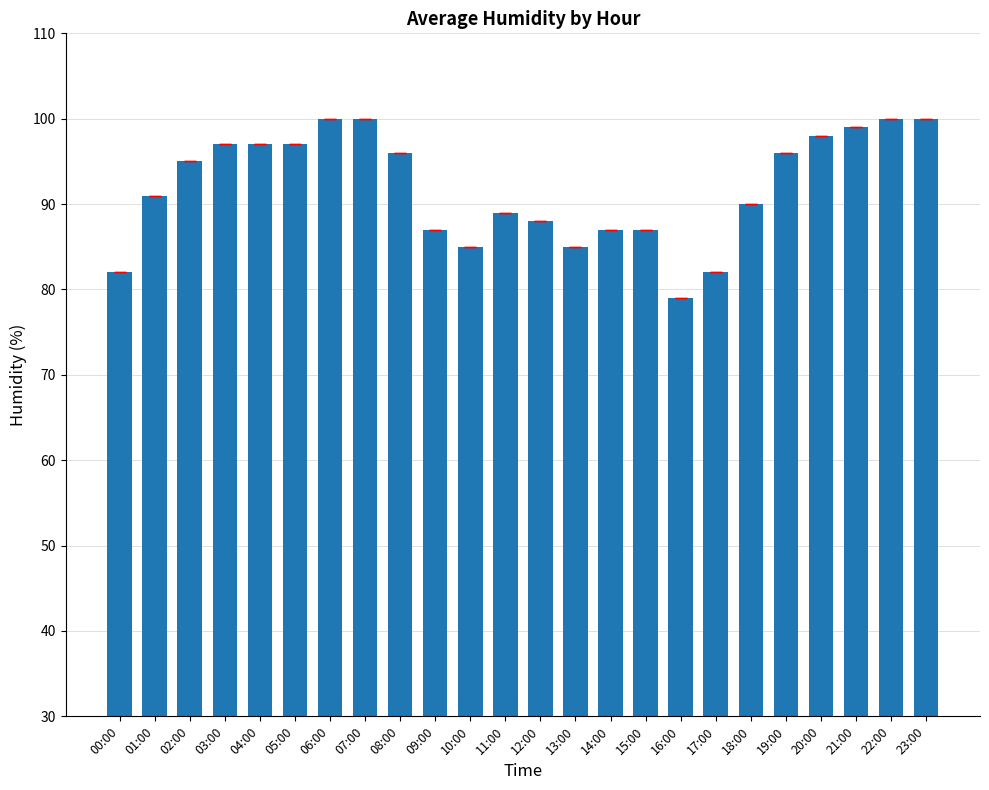

Which label corresponds to the smallest value in the chart?

16:00